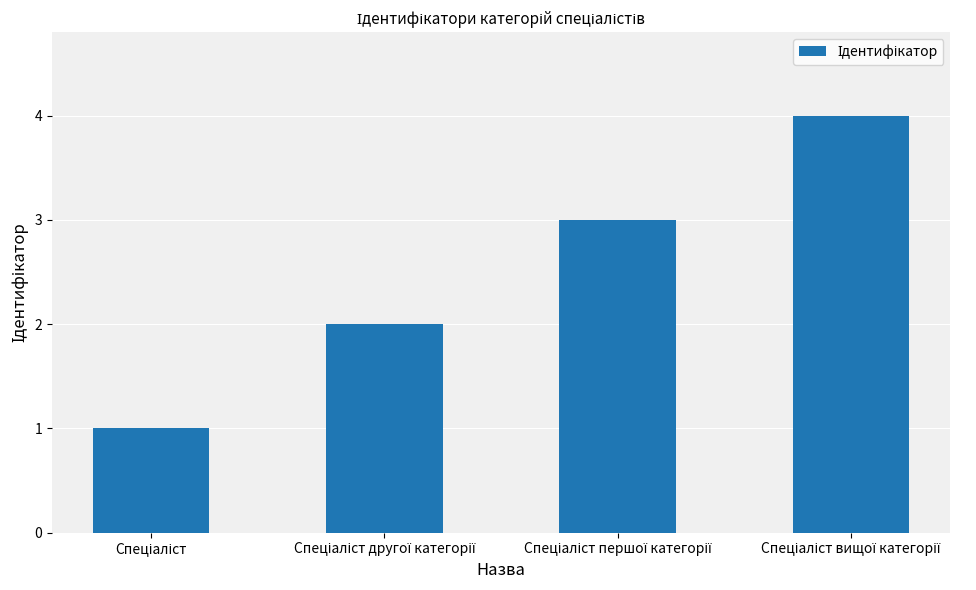

What is the greatest value displayed?

4